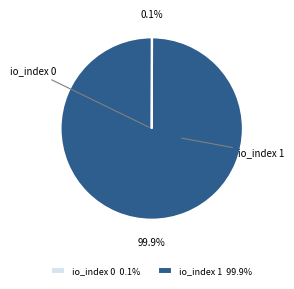

How many segments does this pie chart have?

2